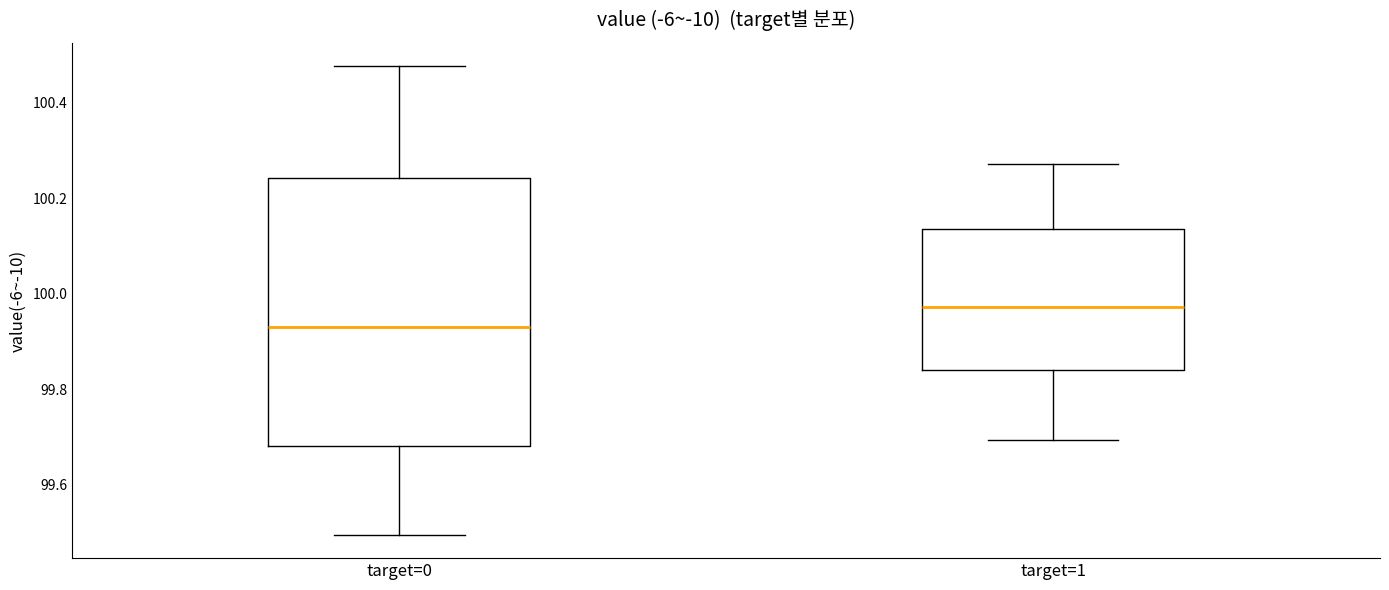

Which box's median line is the lowest?

target=0